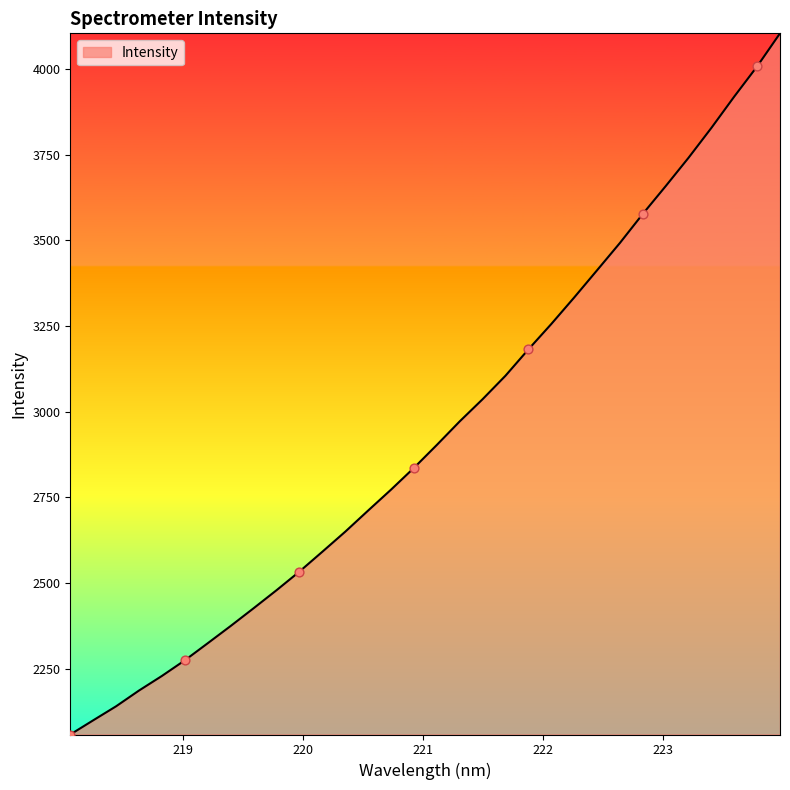

What is the difference between the maximum and minimum values?

2045.3